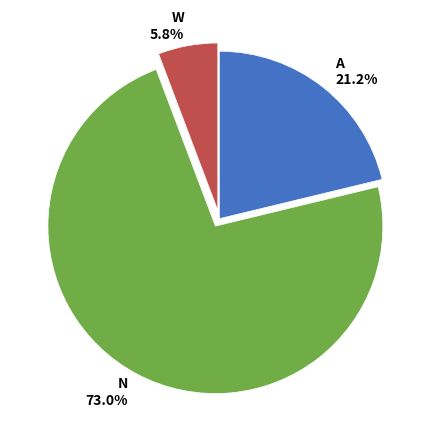

What is the ratio of the value at W 5.8% to the value at A 21.2%?

0.3